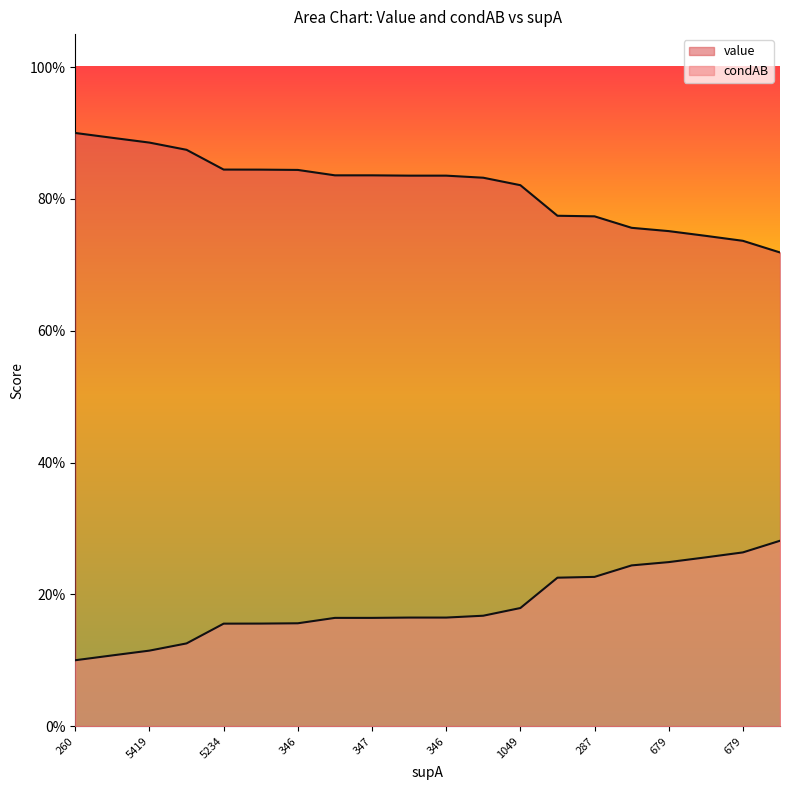

Which series changed the most between 5234 and 346?

value